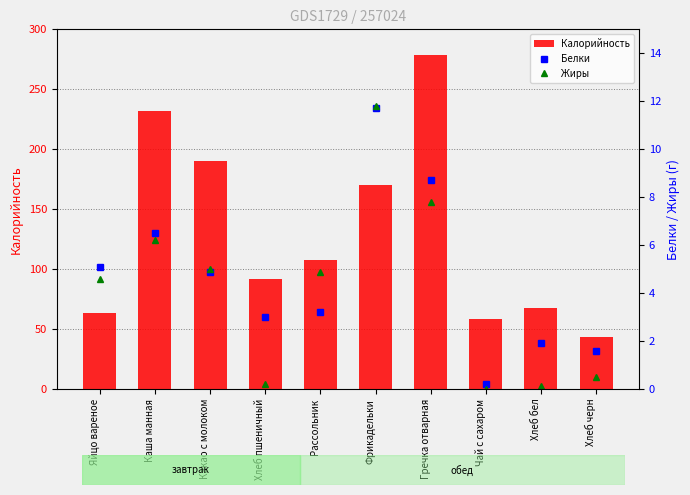

The Калорийность series shows 76.8 at Фрикадельки. True or false?

False